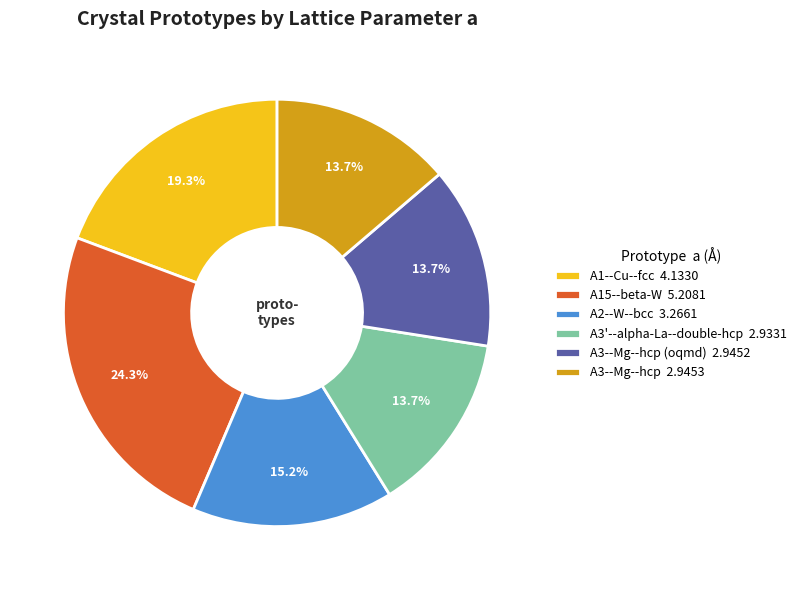

Count the number of slices in the pie.

6